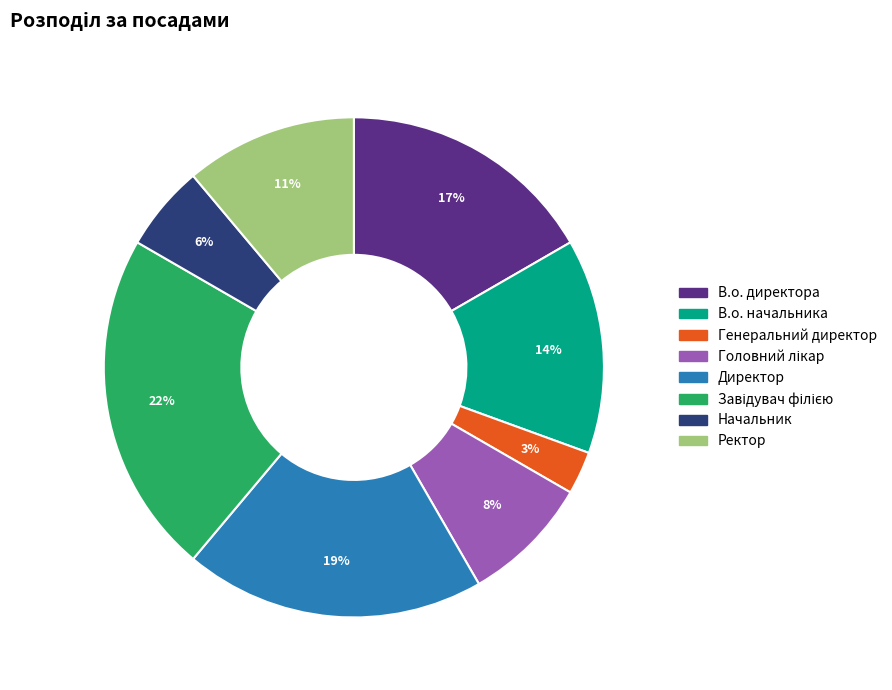

Is the sum of Начальник and В.о. директора greater than half?

No